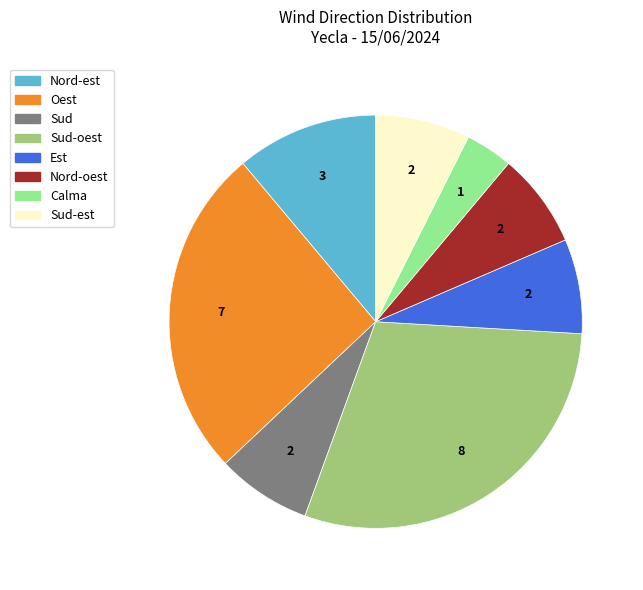

Combined, do Nord-oest and Nord-est account for over 50%?

No